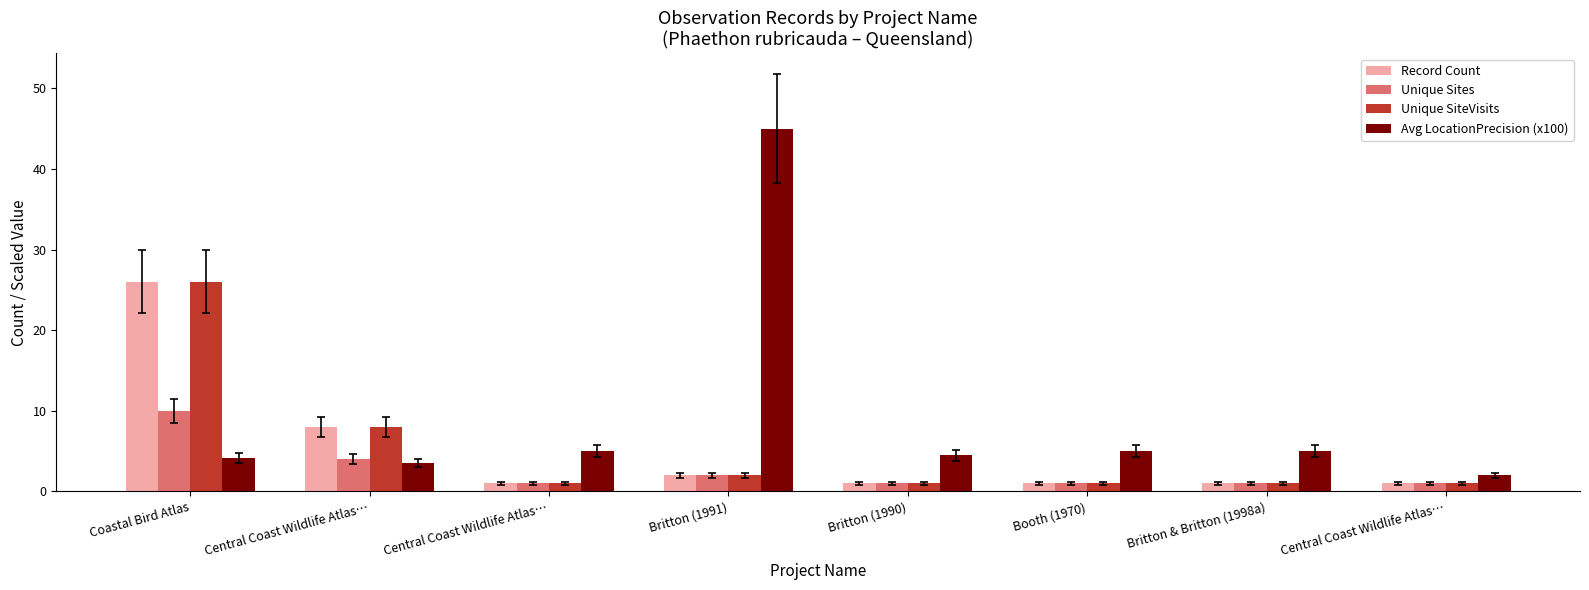

At how many categories does at least one series exceed 8?

2